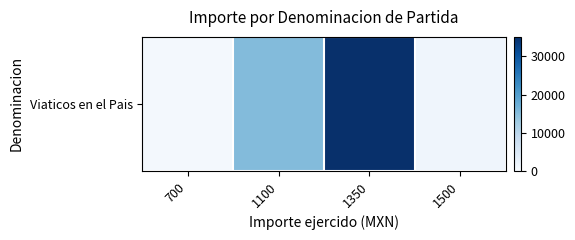

What is the greatest value displayed?

35100